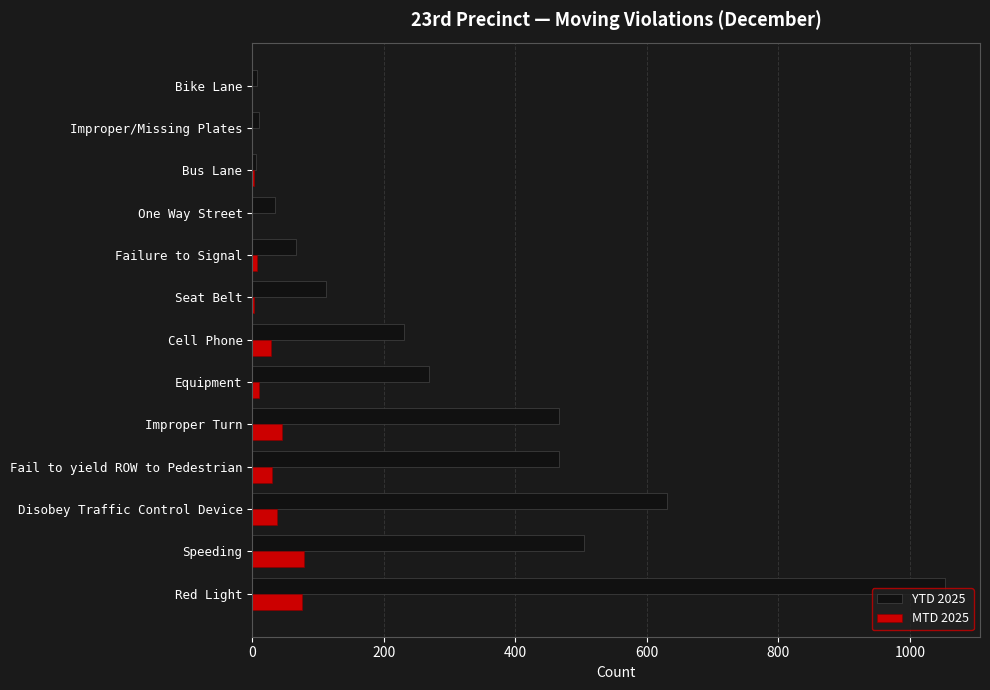

At which category is the sum across all series the highest?

Red Light